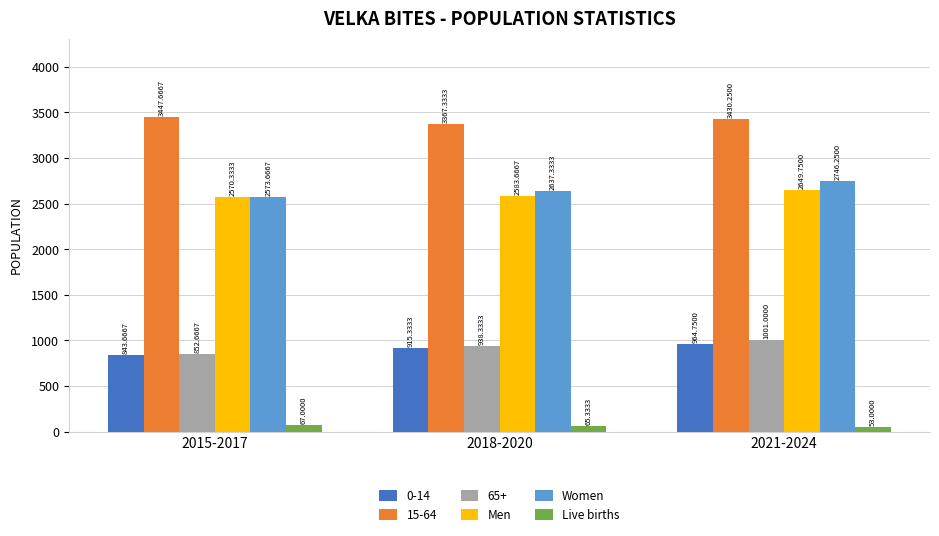

What is the approximate value of Live births at 2015-2017?

67.0